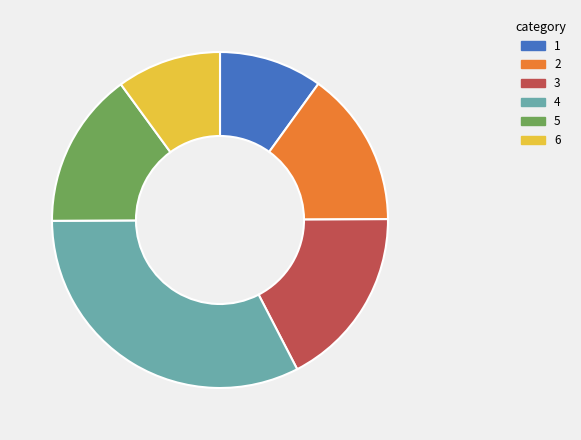

What is the largest slice in the pie chart?

4